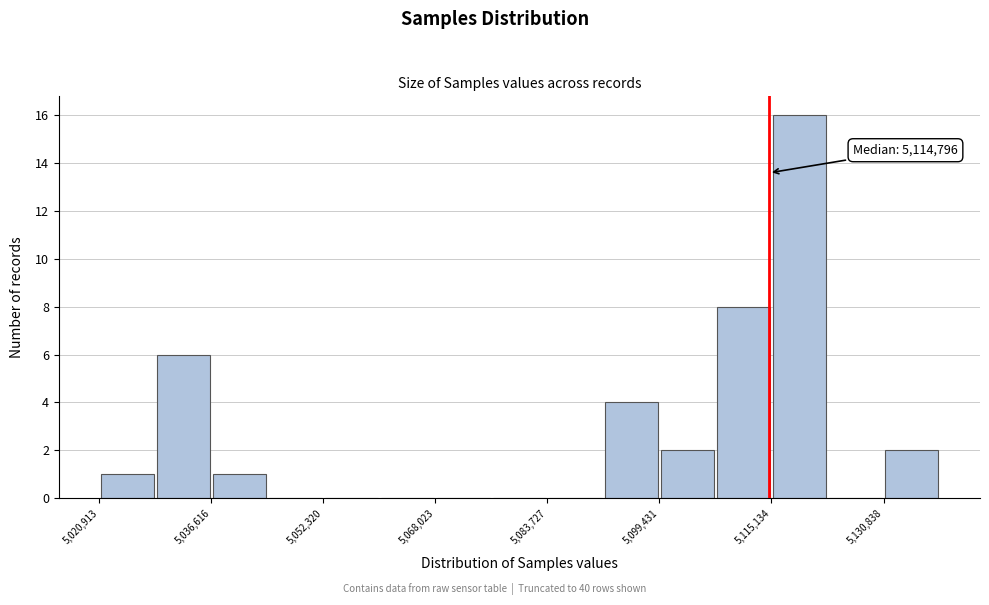

Around what value on the x-axis is the tallest bar? Give the approximate position of its centre, as read against the axis.

5120000